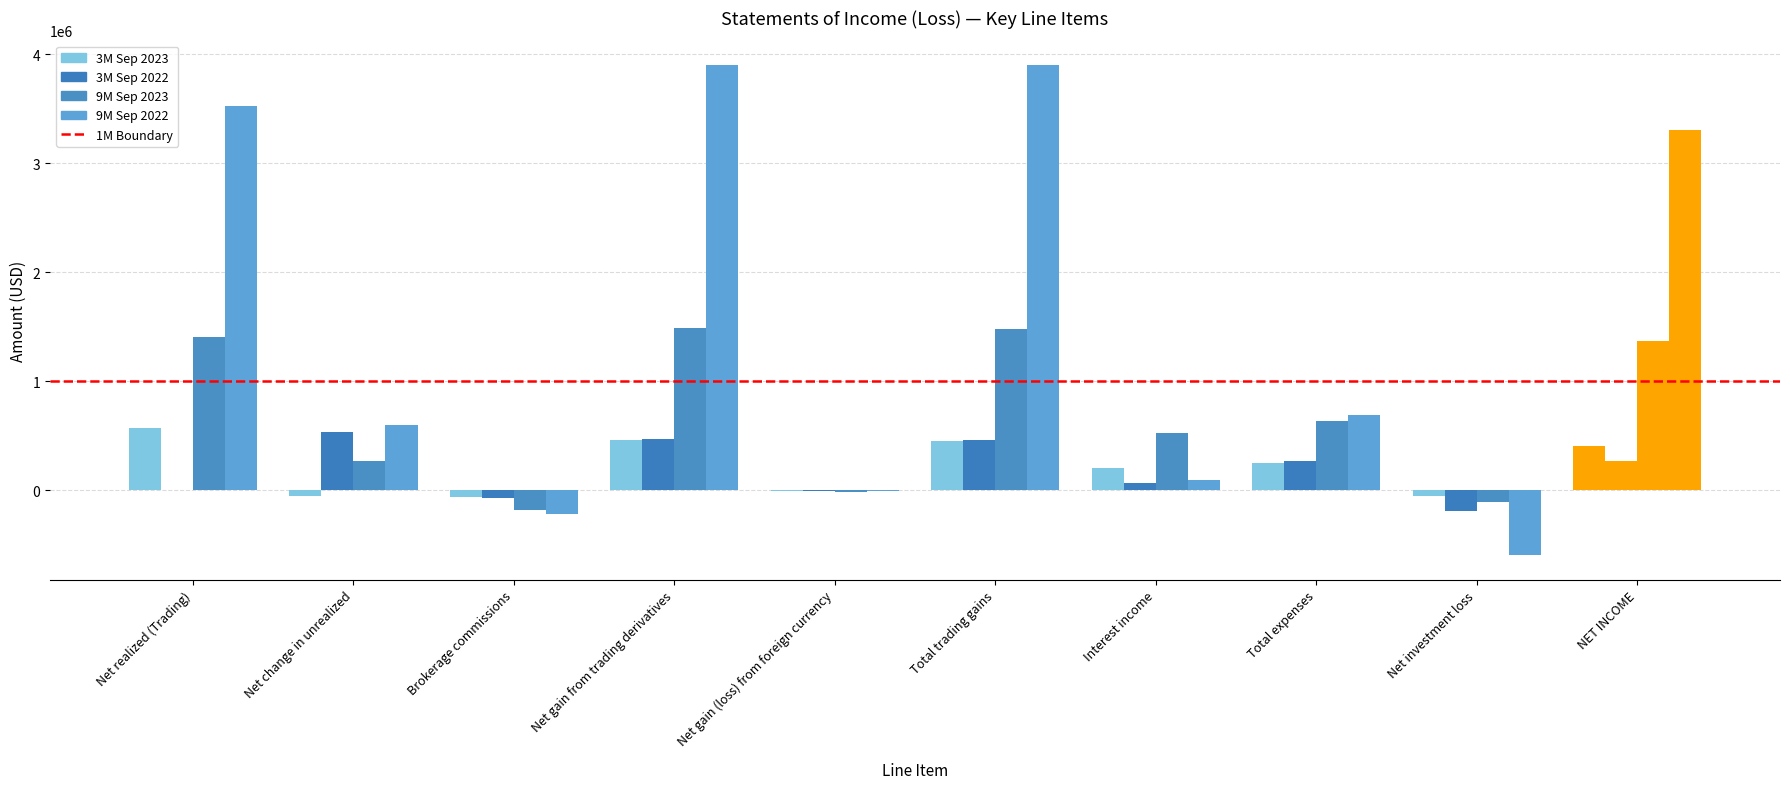

Which series has the largest total across all categories?

9M Sep 2022